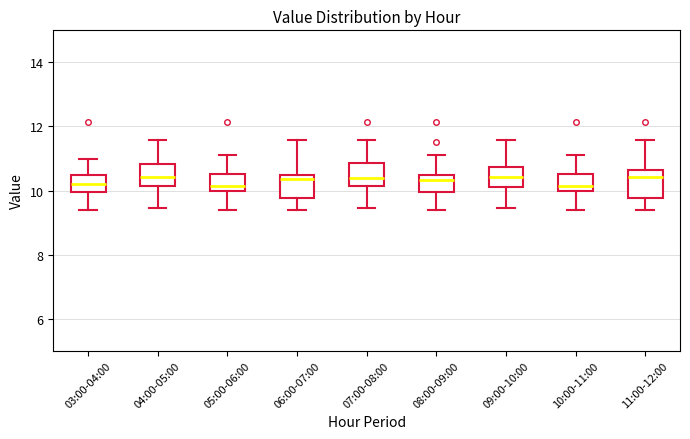

Reading left to right, read every box against the y-axis: the position of its median line, the range the box covers, and the ends of its whiskers. The values are not printed on the chart, so give them approximately, as read against the axis.

03:00-04:00: median 10.2, box 10.0 to 10.4, whiskers 9.4 to 11.0
04:00-05:00: median 10.4, box 10.2 to 10.8, whiskers 9.4 to 11.6
05:00-06:00: median 10.2, box 10.0 to 10.6, whiskers 9.4 to 11.2
06:00-07:00: median 10.4 (just below the box's upper edge), box 9.8 to 10.4, whiskers 9.4 to 11.6
07:00-08:00: median 10.4, box 10.2 to 10.8, whiskers 9.4 to 11.6
08:00-09:00: median 10.4 (just below the box's upper edge), box 10.0 to 10.4, whiskers 9.4 to 11.2
09:00-10:00: median 10.4, box 10.2 to 10.8, whiskers 9.4 to 11.6
10:00-11:00: median 10.2, box 10.0 to 10.6, whiskers 9.4 to 11.2
11:00-12:00: median 10.4, box 9.8 to 10.6, whiskers 9.4 to 11.6